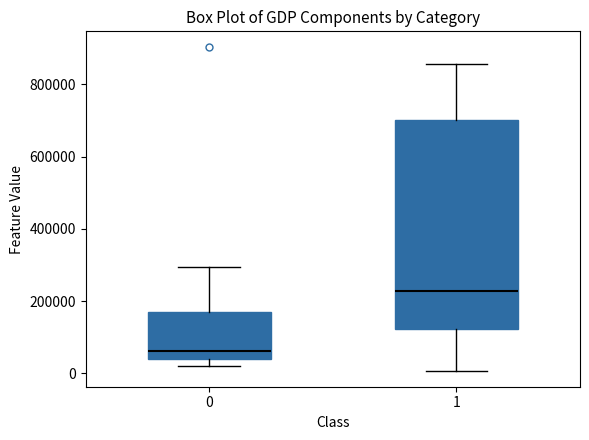

Reading left to right, read every box against the y-axis: the position of its median line, the range the box covers, and the ends of its whiskers. The values are not printed on the chart, so give them approximately, as read against the axis.

0: median 60000, box 40000 to 180000, whiskers 20000 to 300000
1: median 220000, box 120000 to 700000, whiskers 0 to 860000